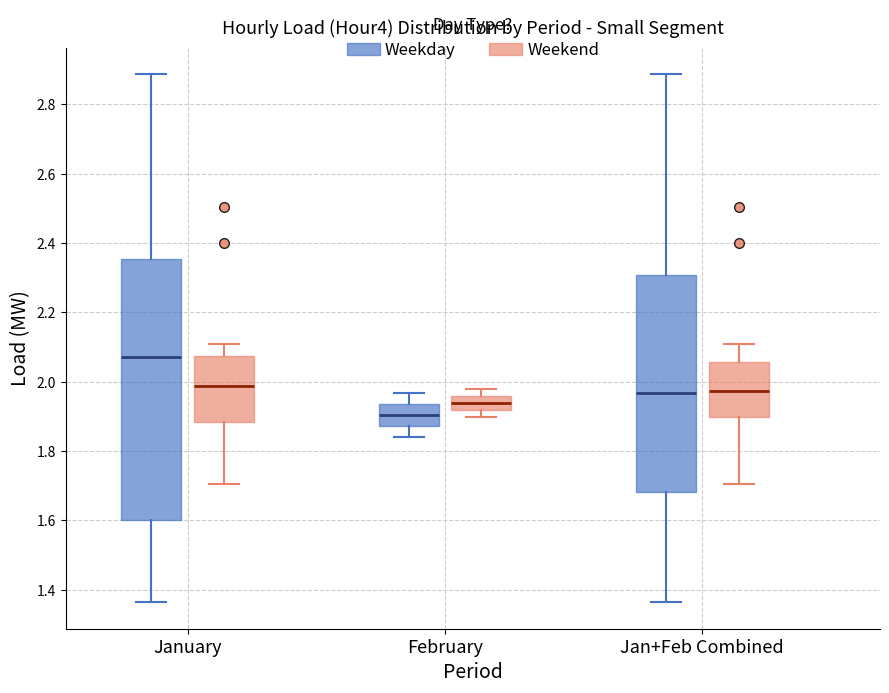

Reading left to right, transcribe this box plot: for each box, give where its median line is, the range the box spans, and where its two whiskers end, as read against the y-axis. The values are not printed on the chart, so give them approximately, as read against the axis.

January (Weekday): median 2.08, box 1.60 to 2.36, whiskers 1.36 to 2.88
January (Weekend): median 1.98, box 1.88 to 2.08, whiskers 1.70 to 2.10
February (Weekday): median 1.90, box 1.88 to 1.94, whiskers 1.84 to 1.96
February (Weekend): median 1.94, box 1.92 to 1.96, whiskers 1.90 to 1.98
Jan+Feb Combined (Weekday): median 1.96, box 1.68 to 2.30, whiskers 1.36 to 2.88
Jan+Feb Combined (Weekend): median 1.98, box 1.90 to 2.06, whiskers 1.70 to 2.10